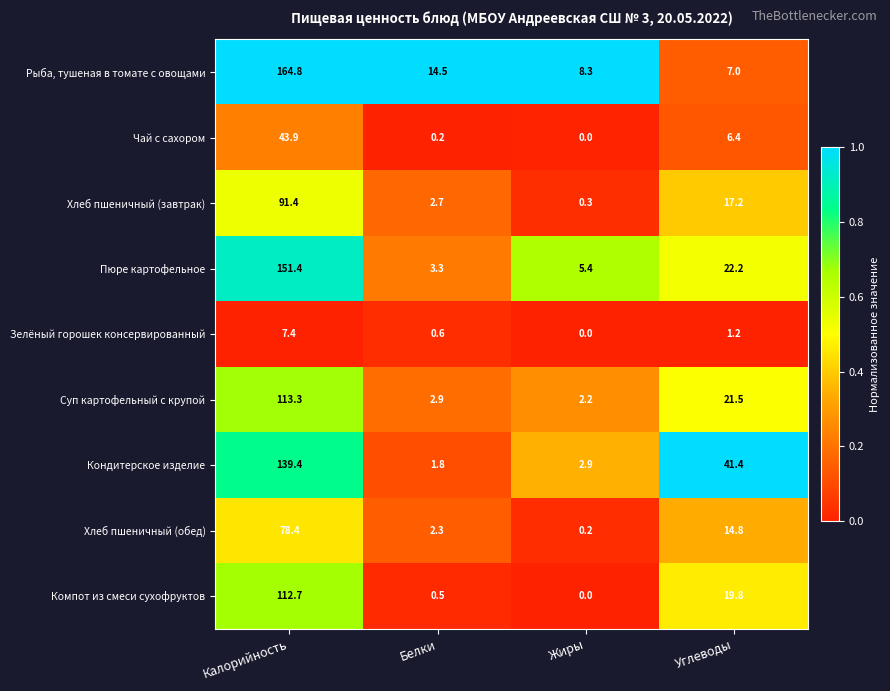

How many distinct data groups are displayed?

9